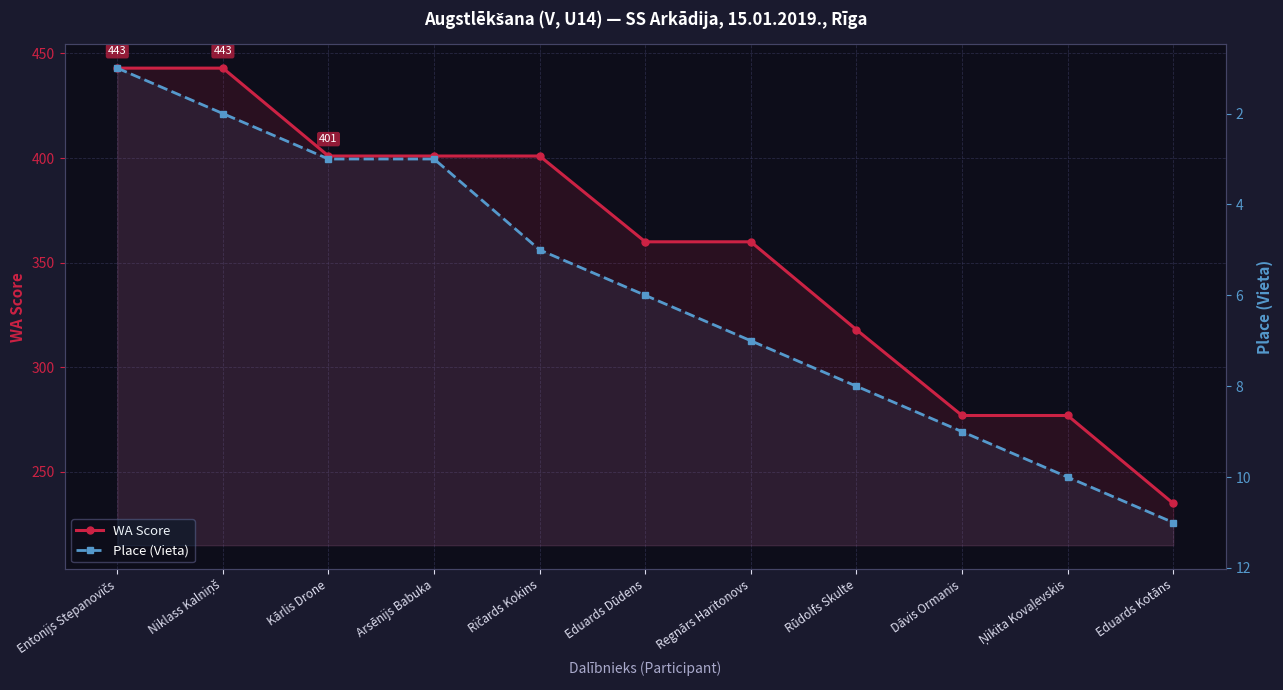

What is the difference between the maximum and minimum values in the WA Score series?

208